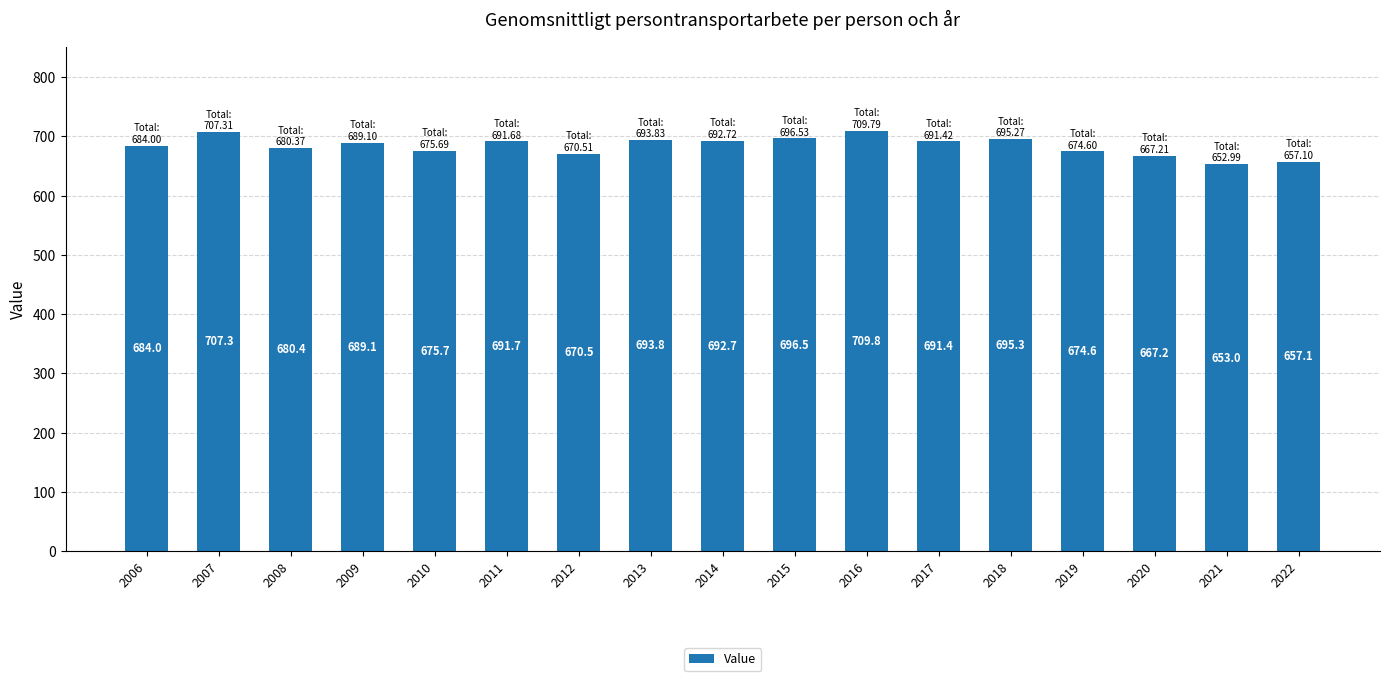

What is the greatest value displayed?

709.8